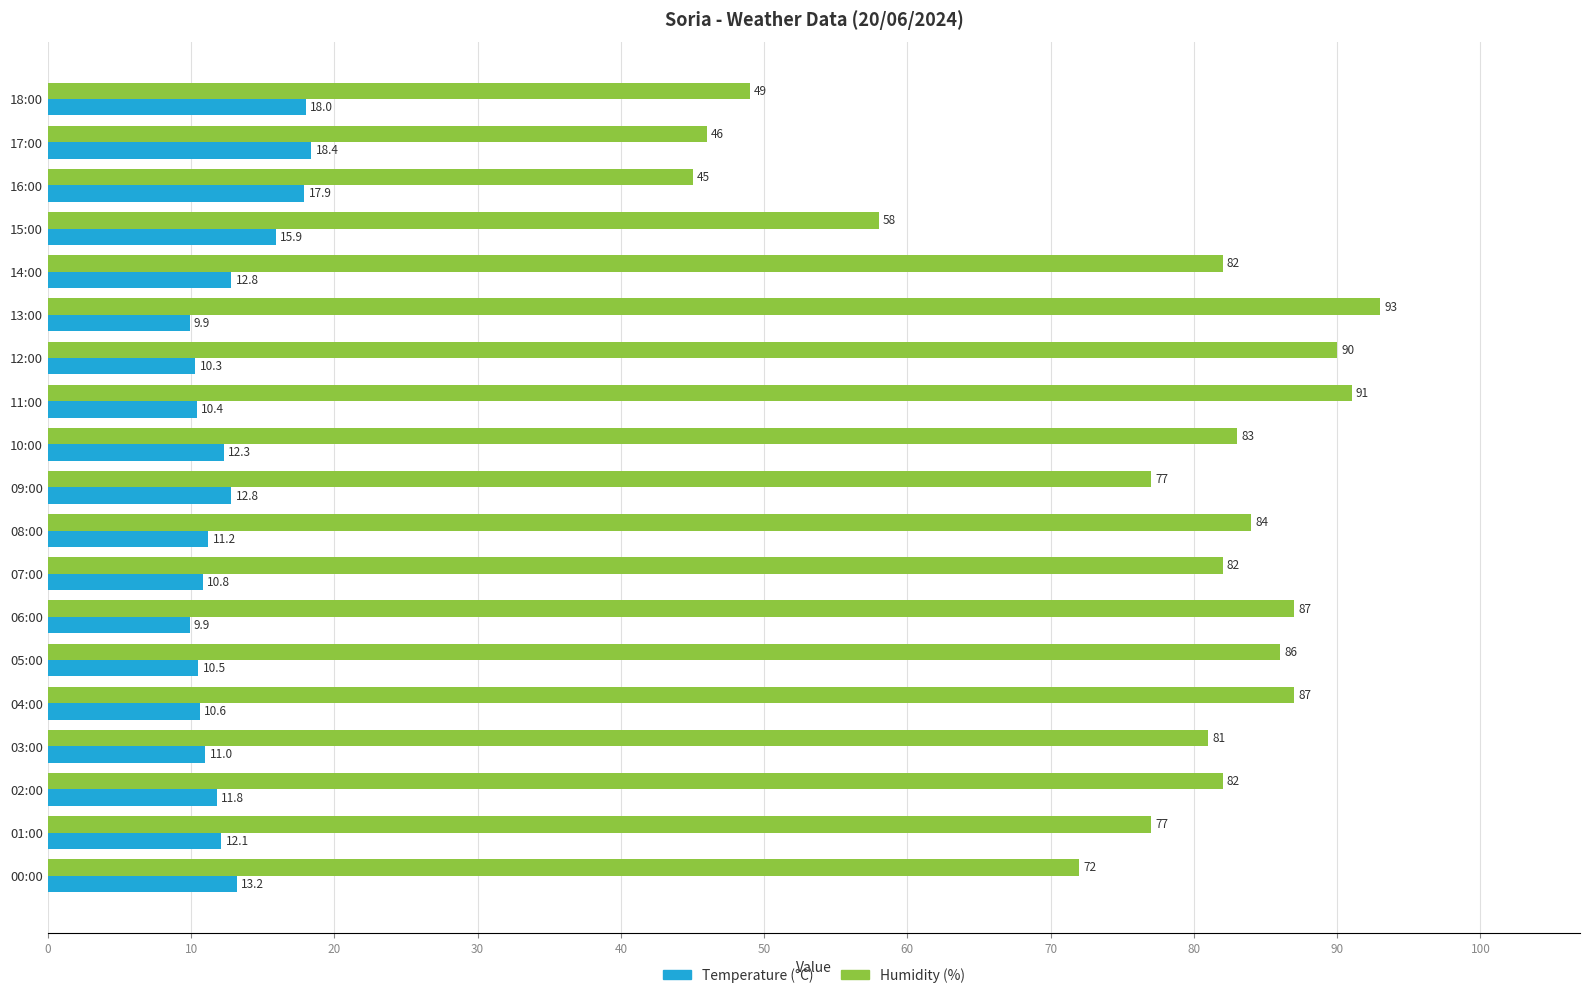

What is the sum of all Humidity (%) values?

1452.0